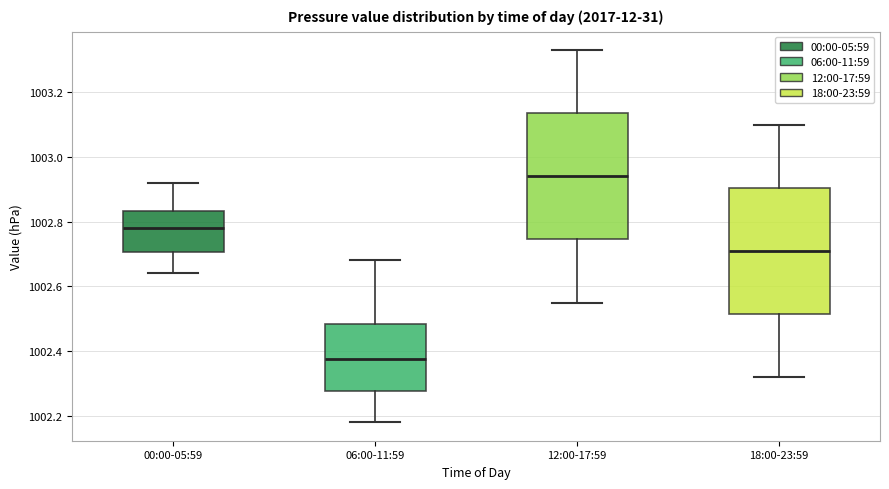

Reading left to right, transcribe this box plot: for each box, give where its median line is, the range the box spans, and where its two whiskers end, as read against the y-axis. The values are not printed on the chart, so give them approximately, as read against the axis.

00:00-05:59: median 1002.78, box 1002.70 to 1002.84, whiskers 1002.64 to 1002.92
06:00-11:59: median 1002.38, box 1002.28 to 1002.48, whiskers 1002.18 to 1002.68
12:00-17:59: median 1002.94, box 1002.74 to 1003.14, whiskers 1002.56 to 1003.34
18:00-23:59: median 1002.72, box 1002.52 to 1002.90, whiskers 1002.32 to 1003.10